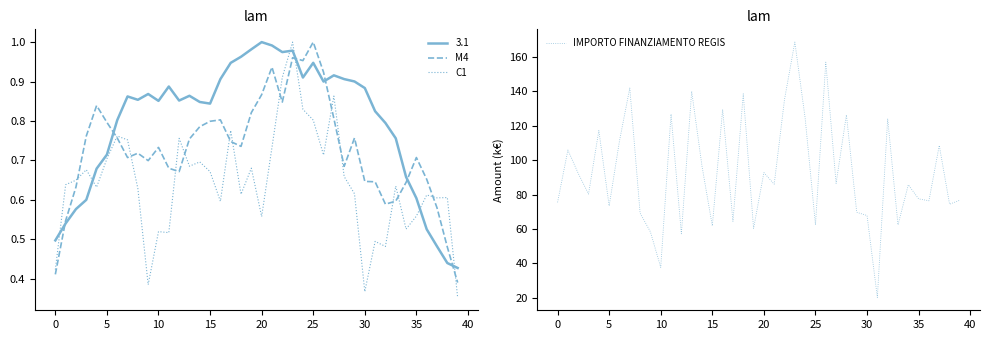

What is the difference between the maximum and minimum values in the M4 series?

0.6